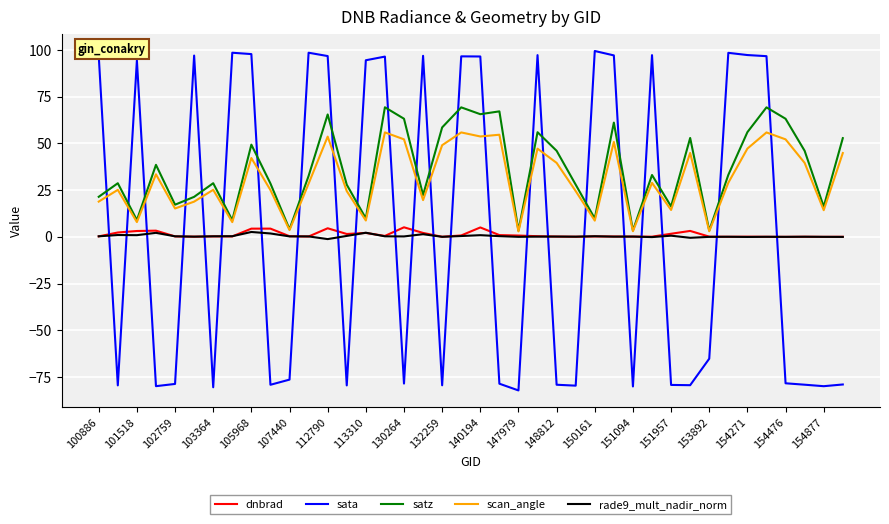

Which series has the largest range (max minus min)?

sata